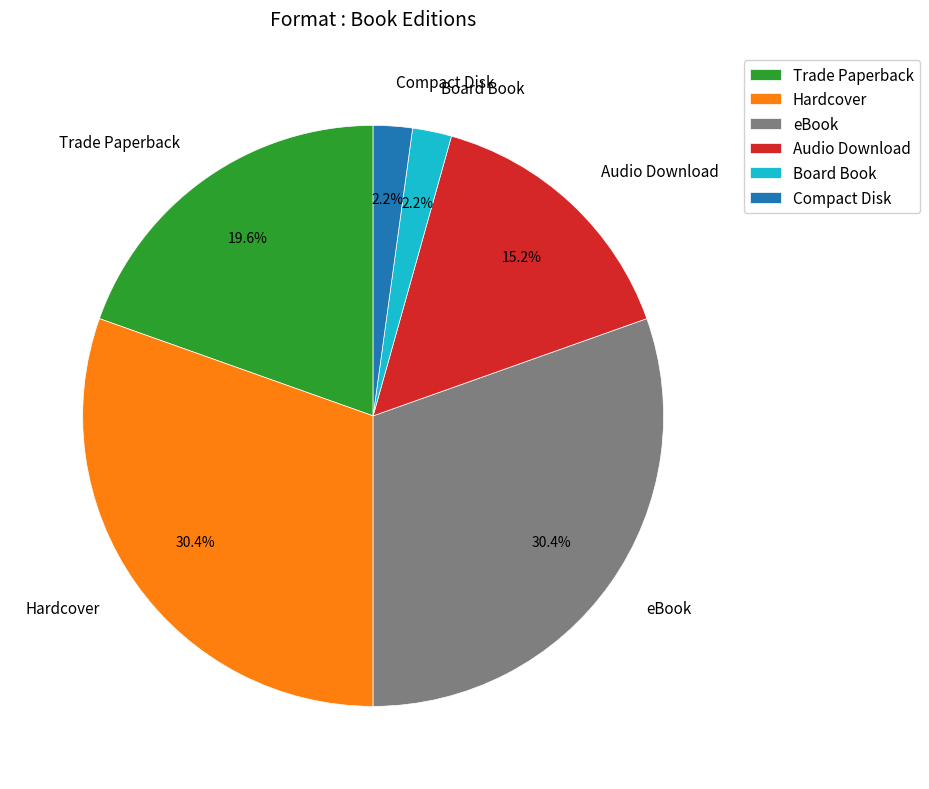

Count the number of slices in the pie.

6